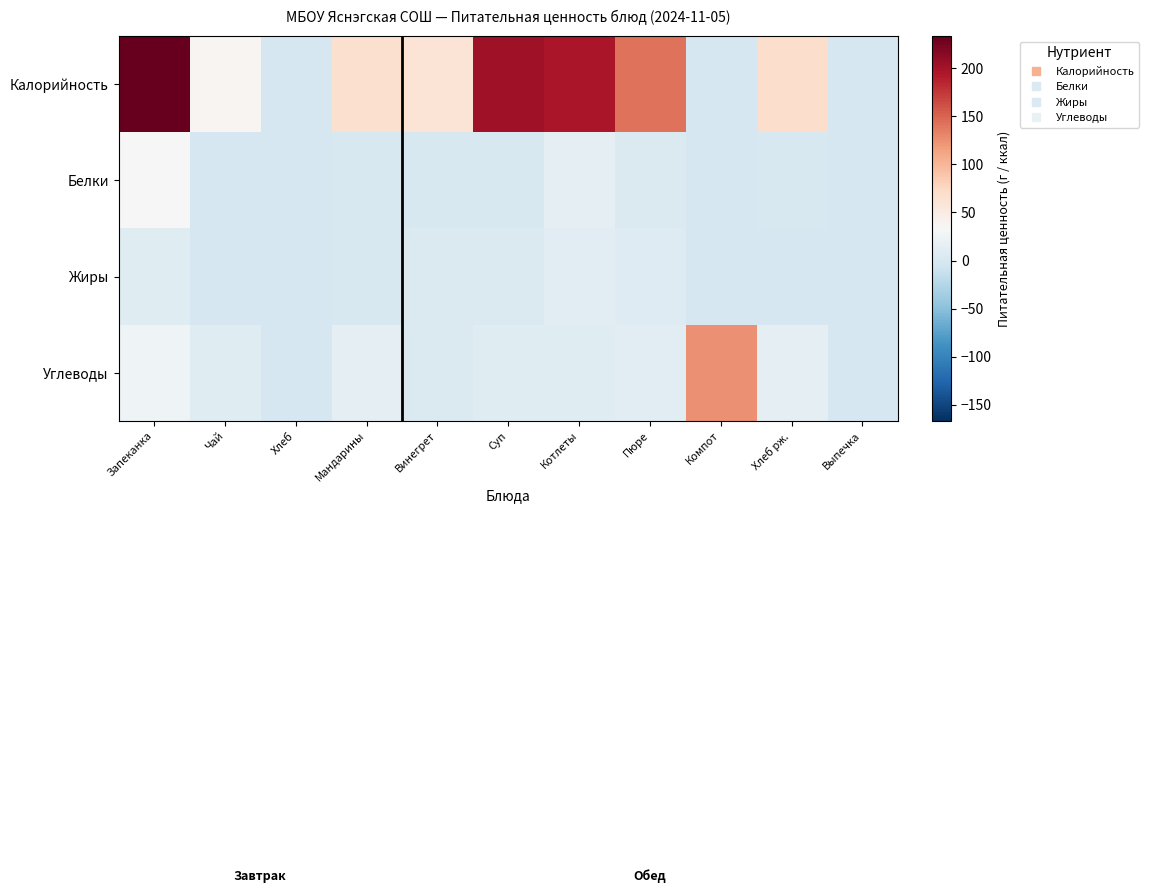

Between Чай and Пюре, which is larger?

Пюре